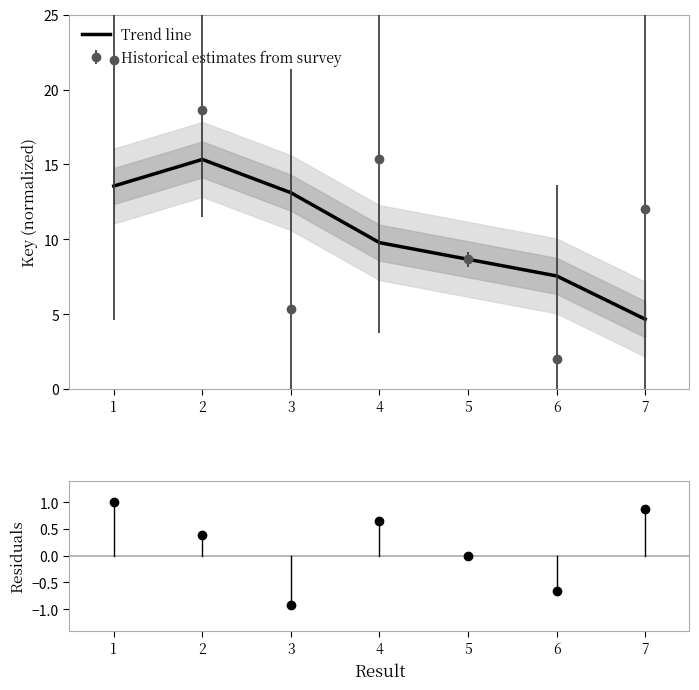

True or false: Historical estimates from survey has a value of 7.4 at 2.

False